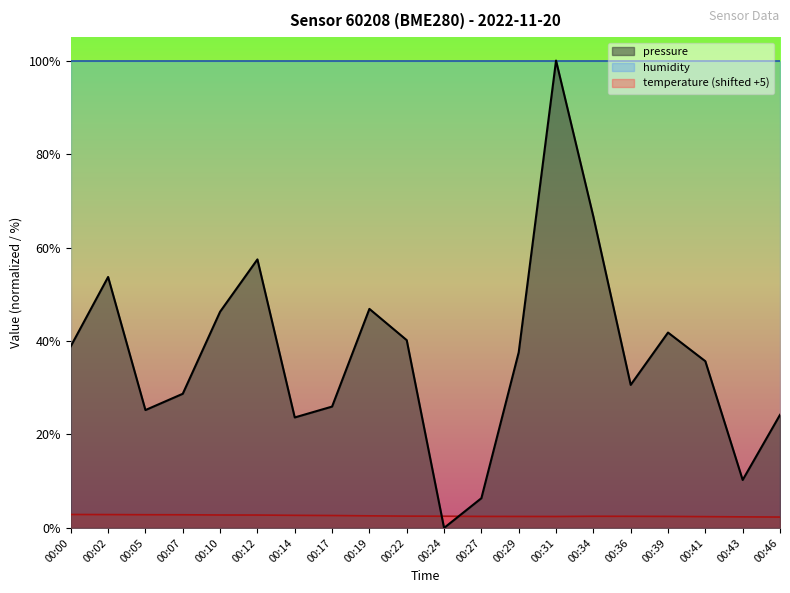

The value of temperature at 00:00 is 1.8. True or false?

False